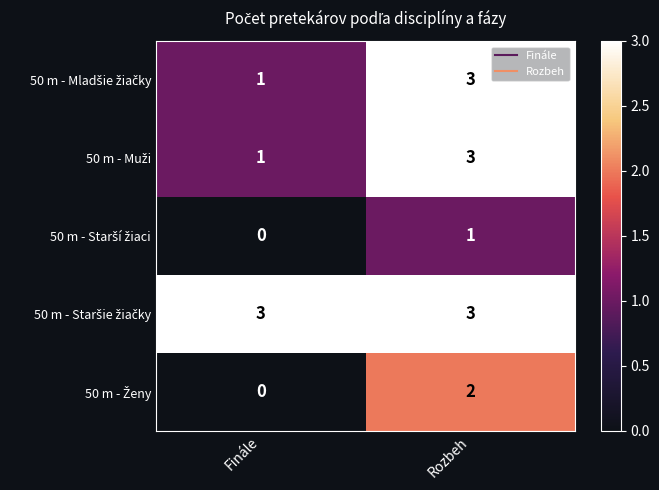

What is the total value across all series at Rozbeh?

12